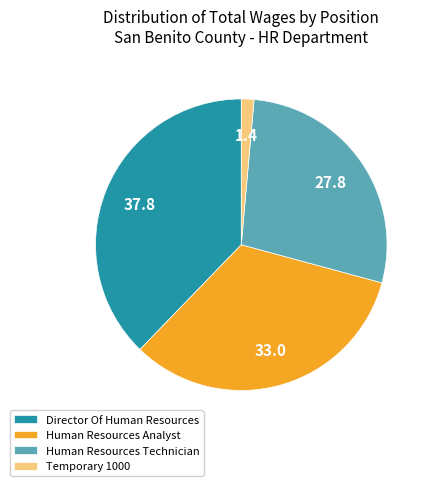

True or false: Temporary 1000 accounts for 1% of the total.

True